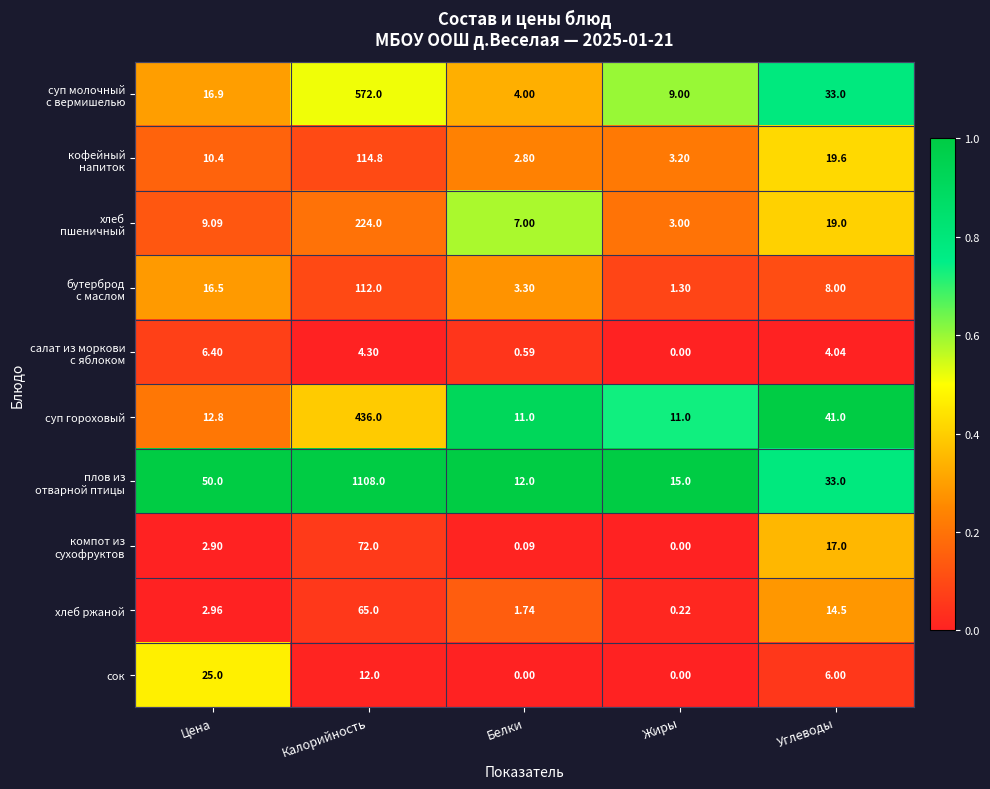

At which label is суп гороховый closest to 223?

Углеводы